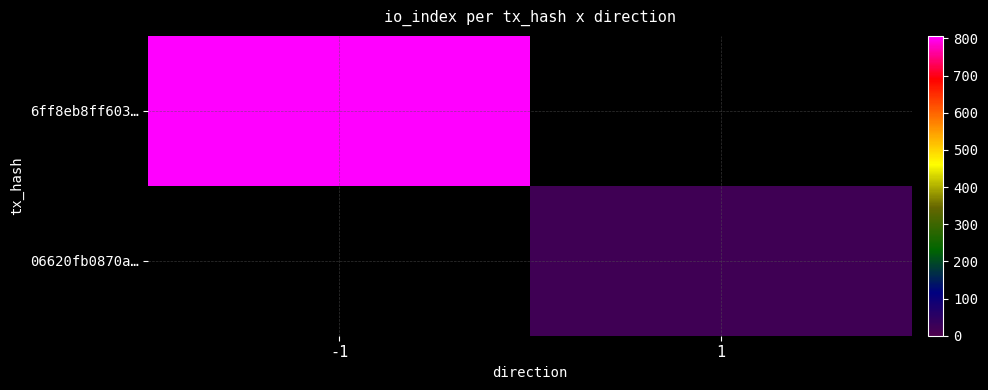

At which category does the chart reach its peak across all series?

-1